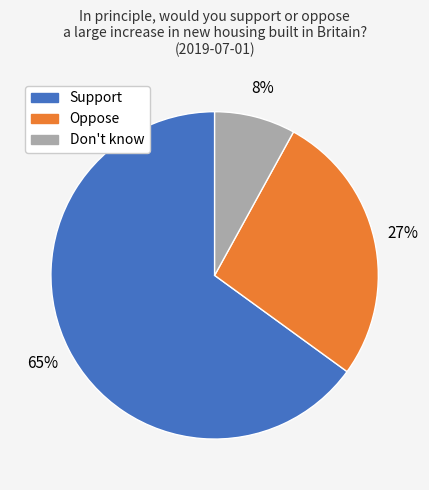

The Support slice represents 65% of the pie. True or false?

True